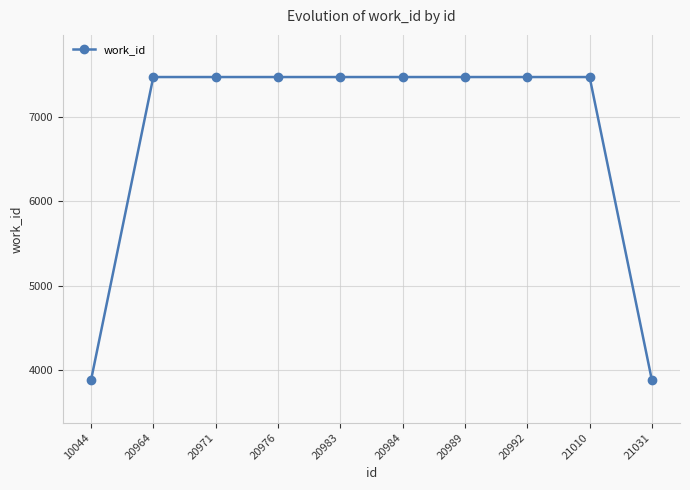

Count the number of categories in the chart.

10